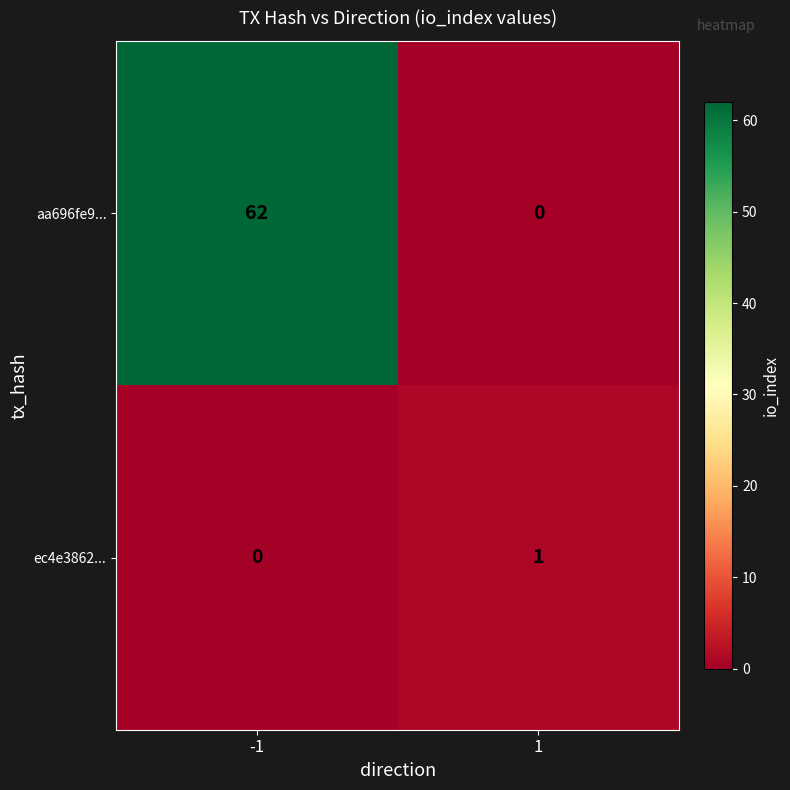

What is the sum of all aa696fe9... values?

62